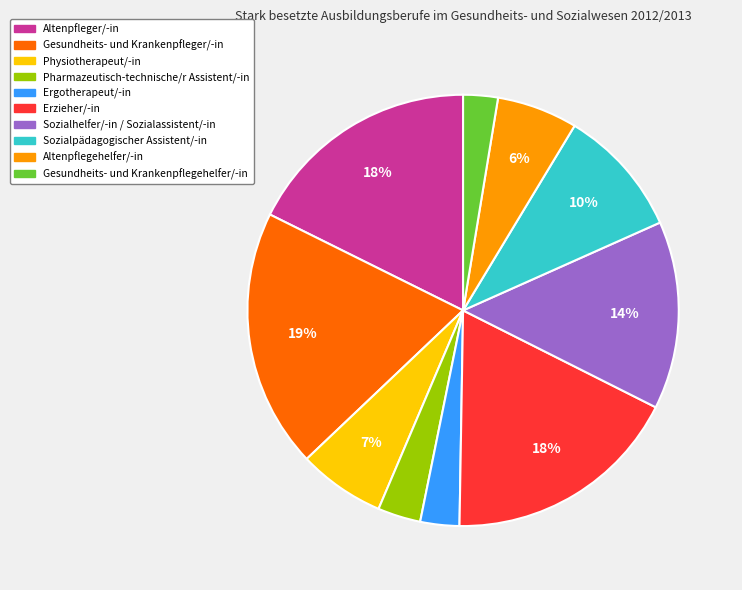

Is there any slice that represents more than half of the pie?

No